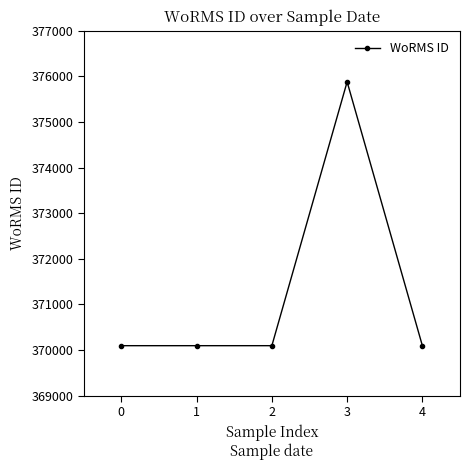

Reading left to right, what are all the values shown in this chart?

370097	370097	370097	375880	370097